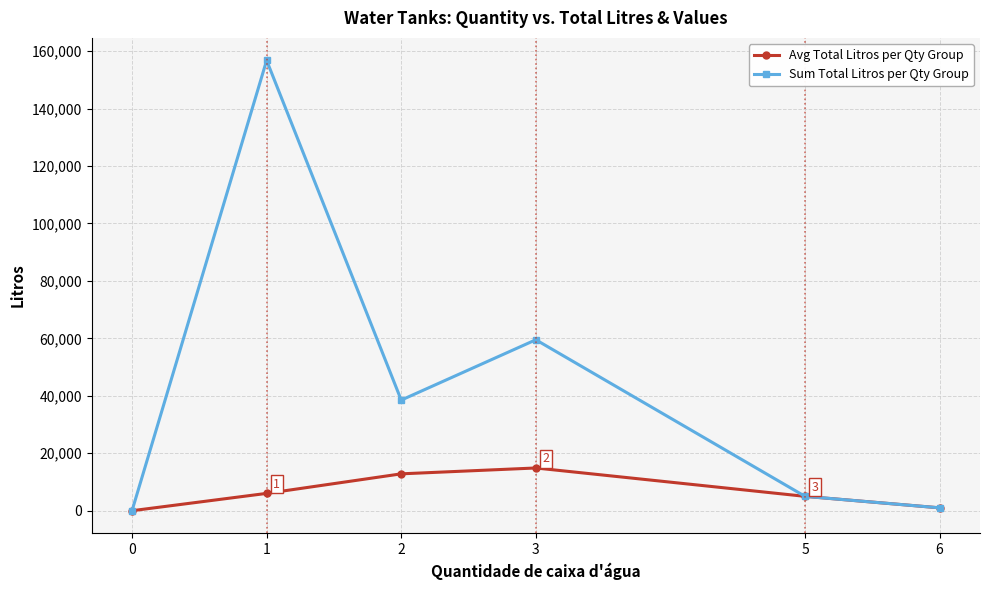

How many lines are shown in the chart?

2